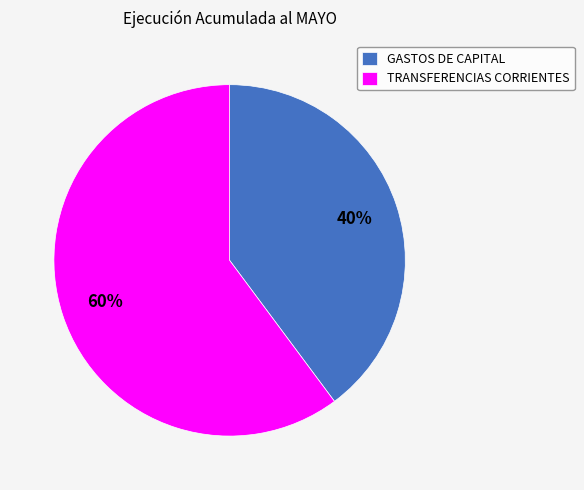

Does TRANSFERENCIAS CORRIENTES account for over 50% of the chart?

Yes